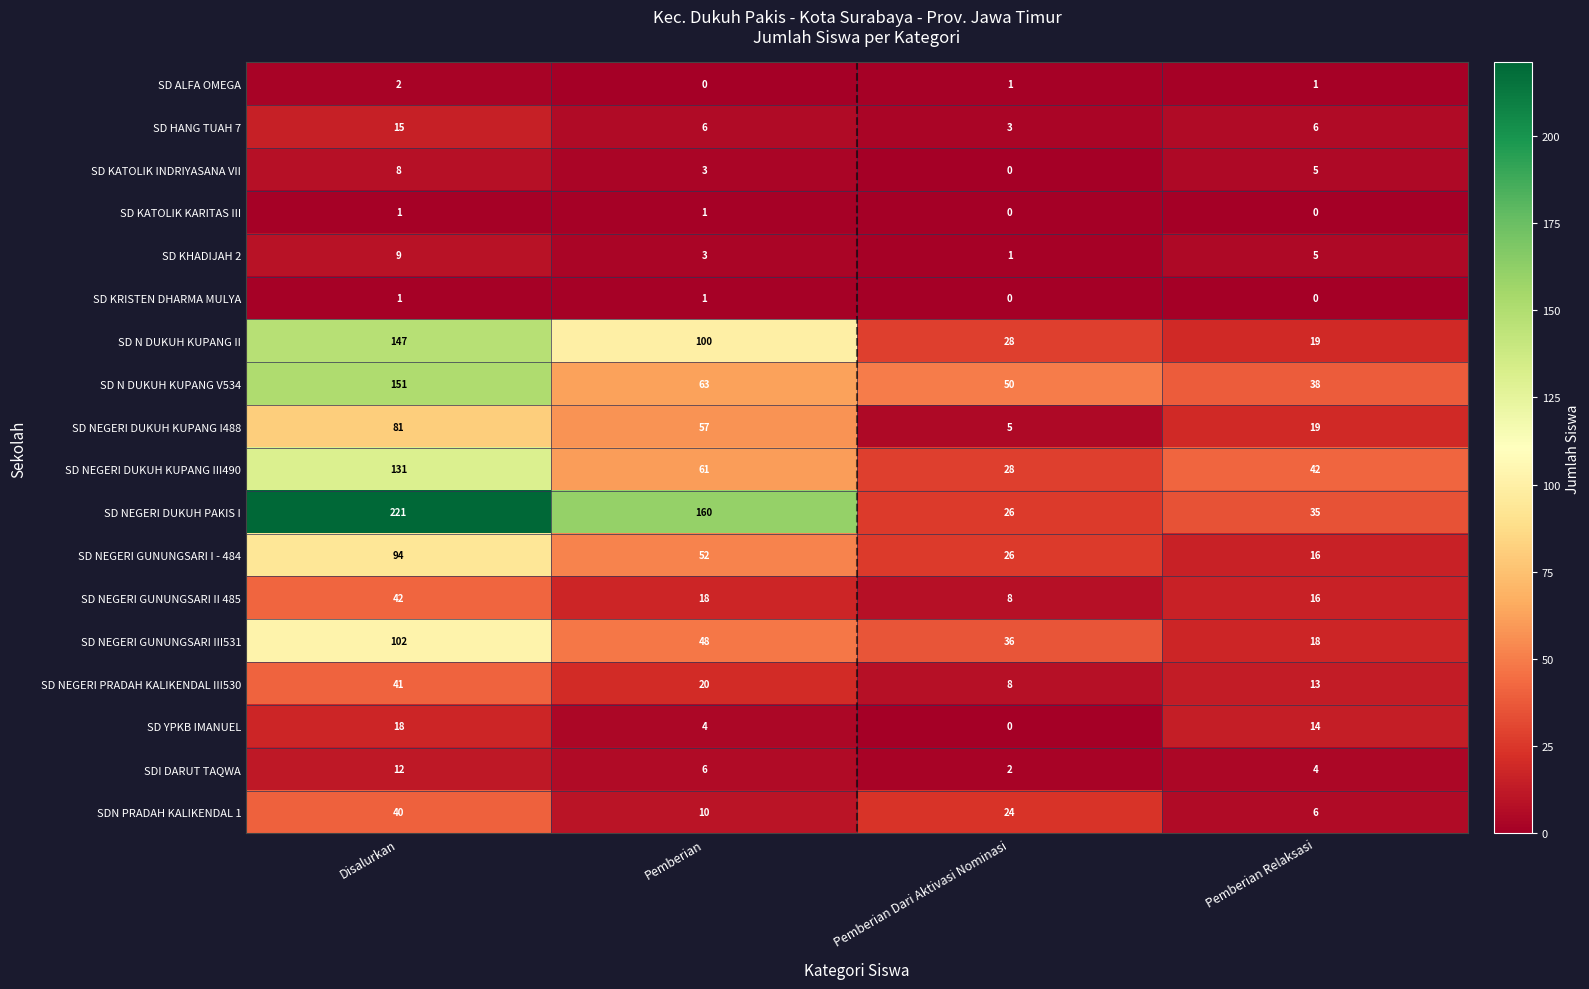

How many categories are shown in the chart?

4